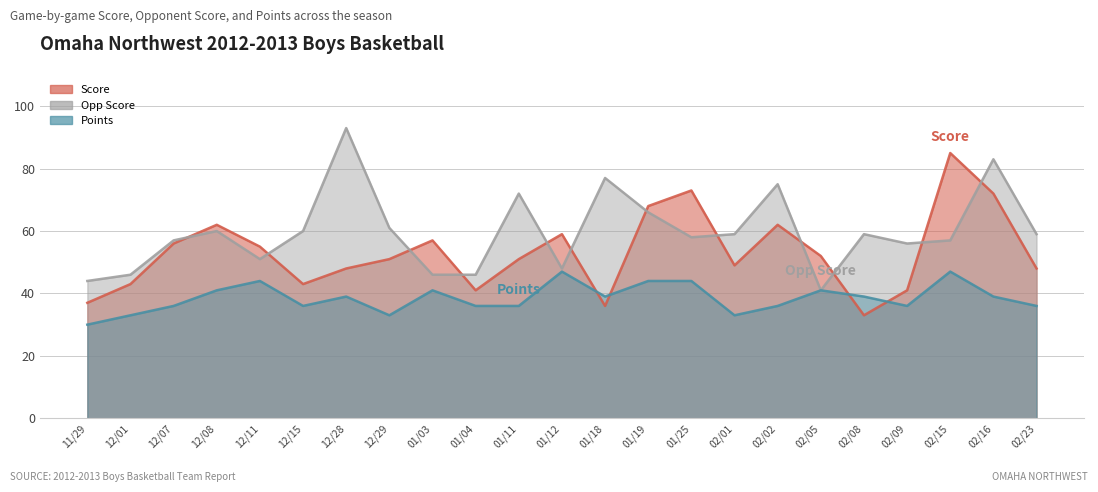

Does the chart display data point markers on the line(s)?

No